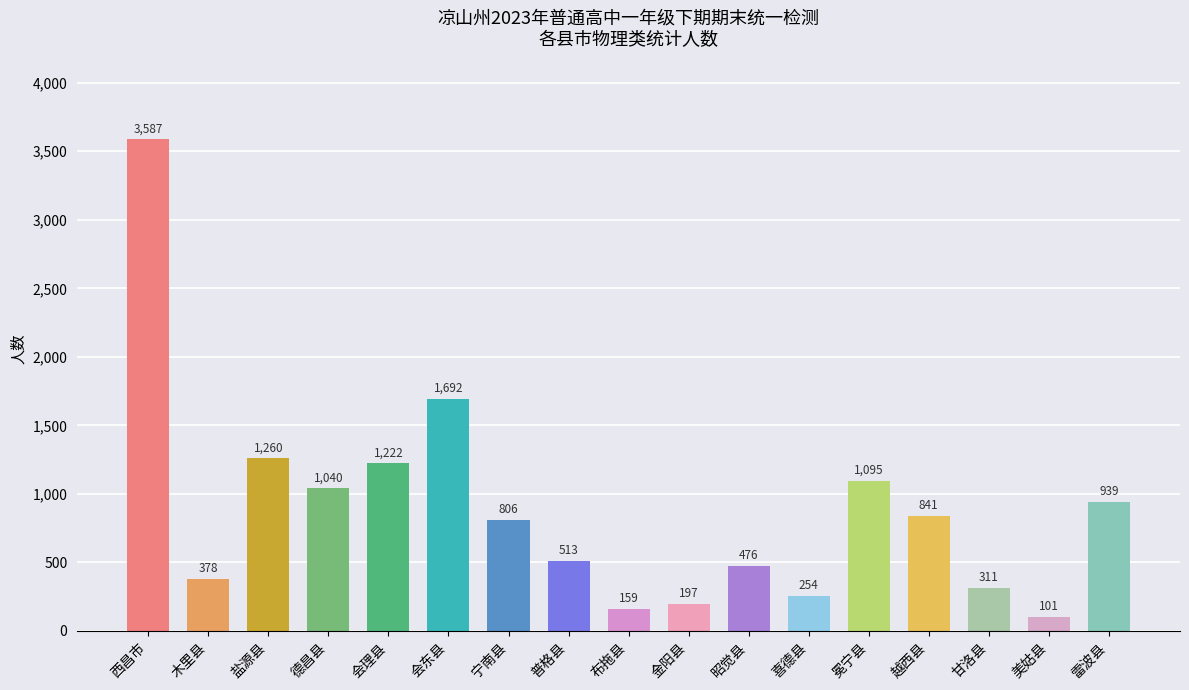

How many data points does each series have?

17